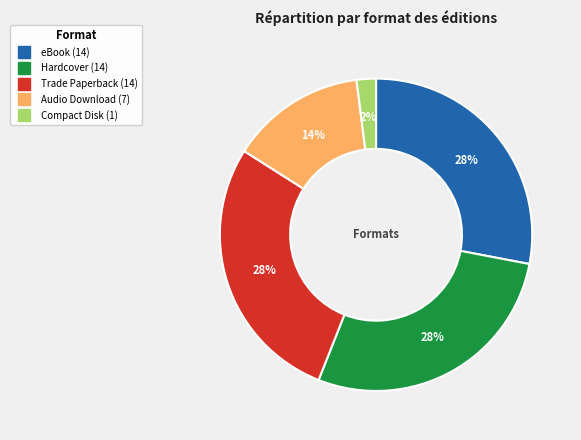

Which slice is the smallest?

Compact Disk